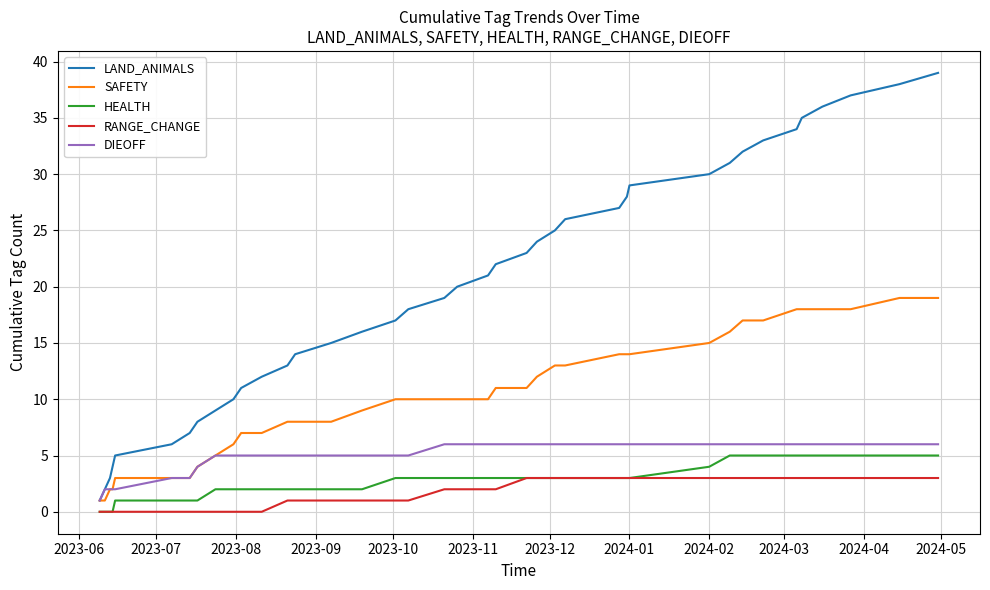

True or false: DIEOFF and HEALTH intersect in this chart.

False